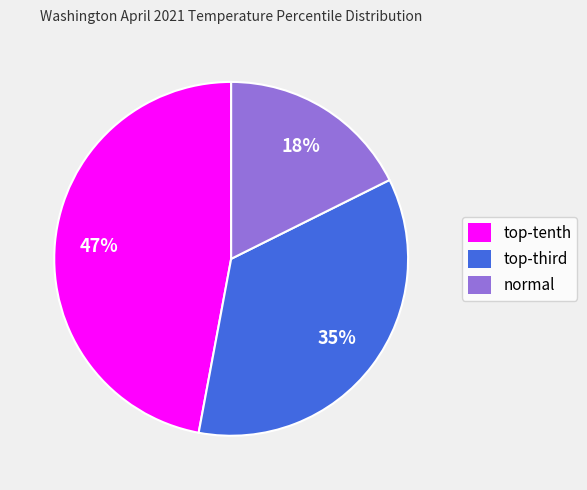

Which category has the smallest portion of the pie?

normal